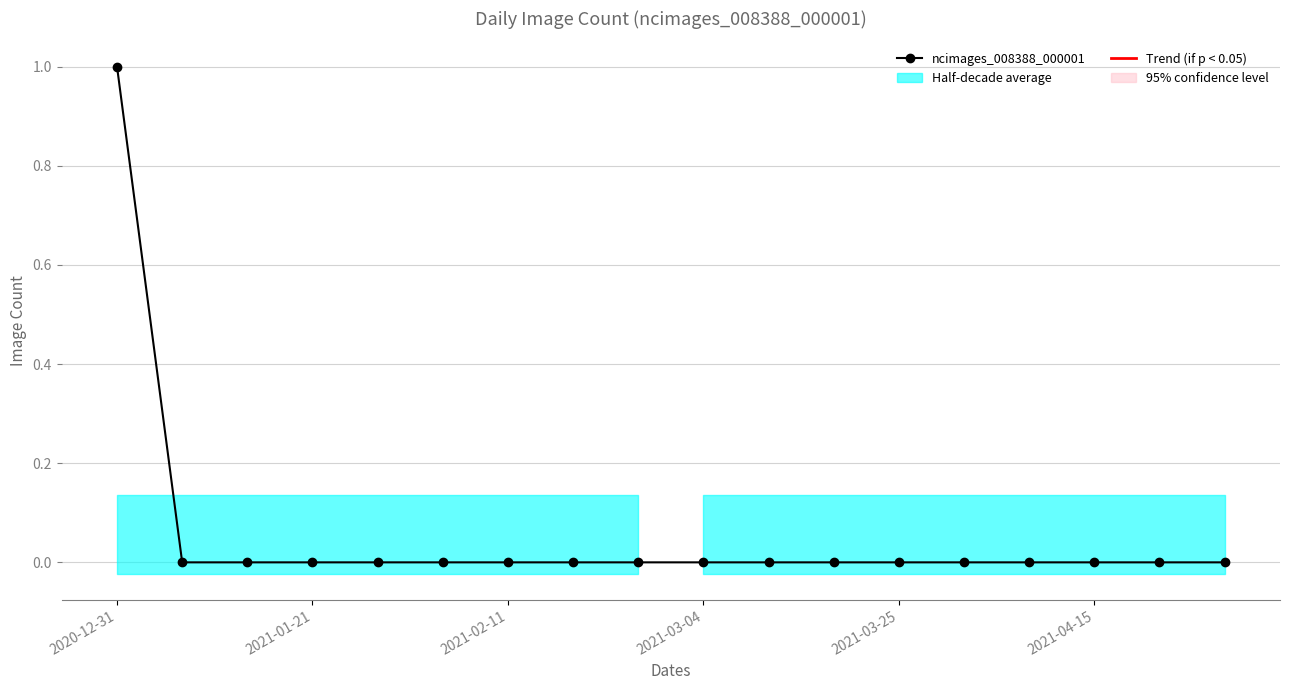

Does the chart display data point markers on the line(s)?

Yes